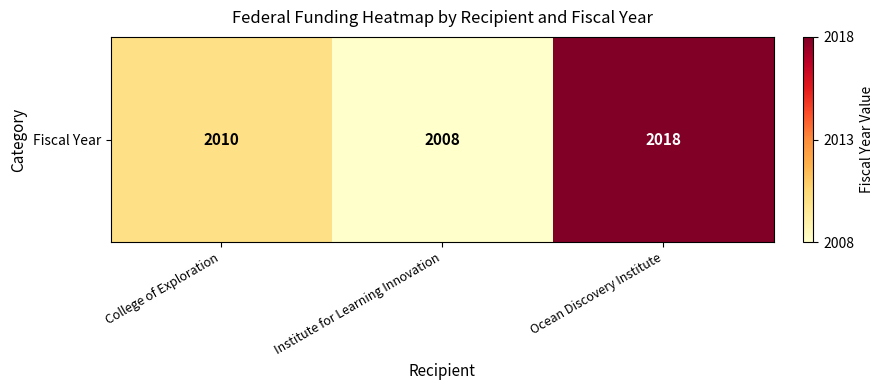

Where is the data nearest to the value 2013?

College of Exploration